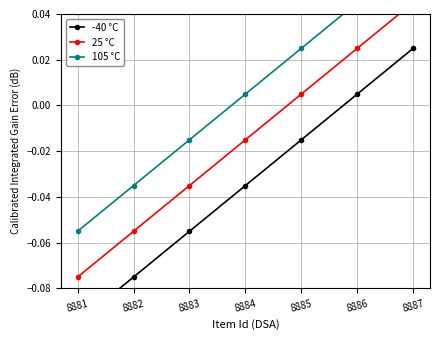

True or false: 105 °C has more than 2 interior local peaks.

False